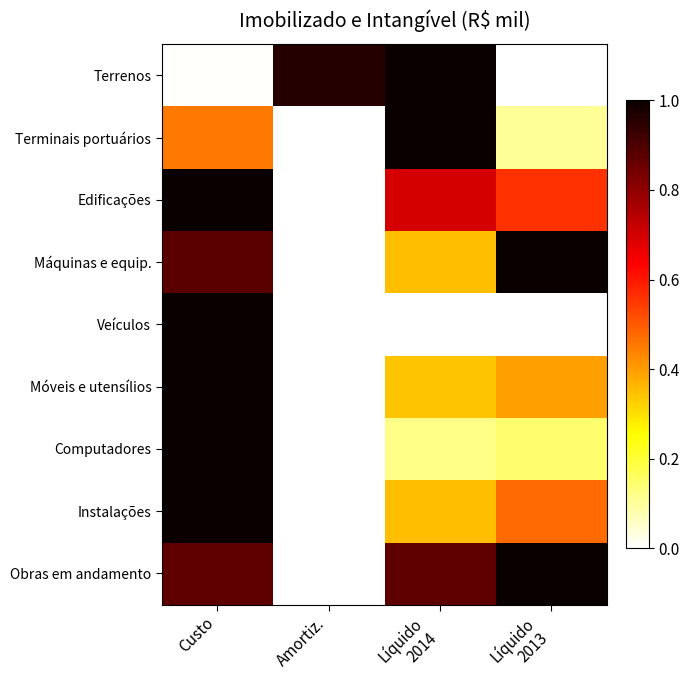

Which category has the highest value across all series?

Líquido
2014